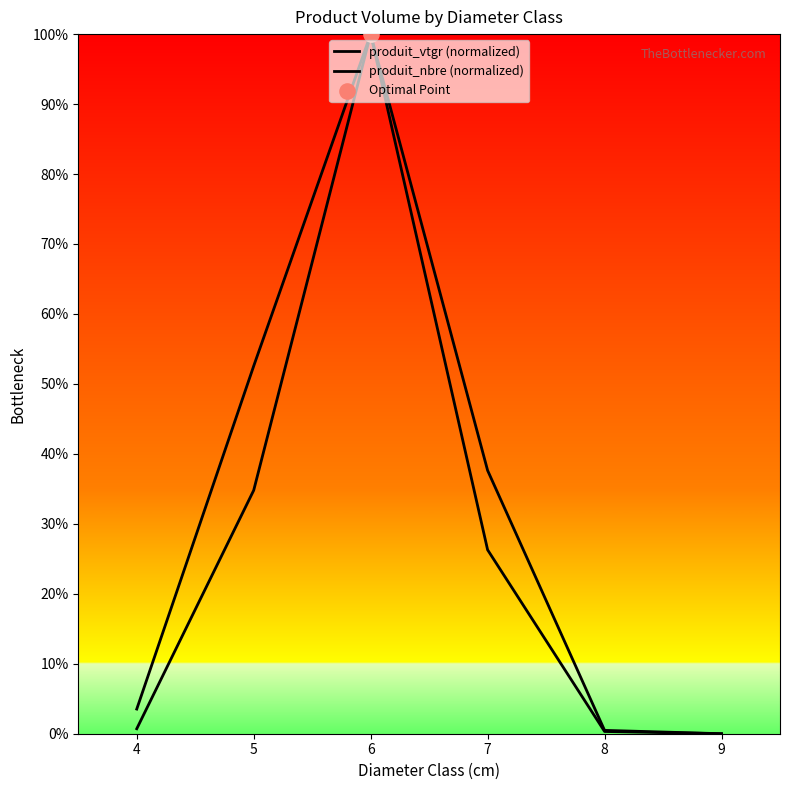

Is the value of produit_nbre (normalized) at 8 greater than the value of produit_vtgr (normalized) at 5?

No